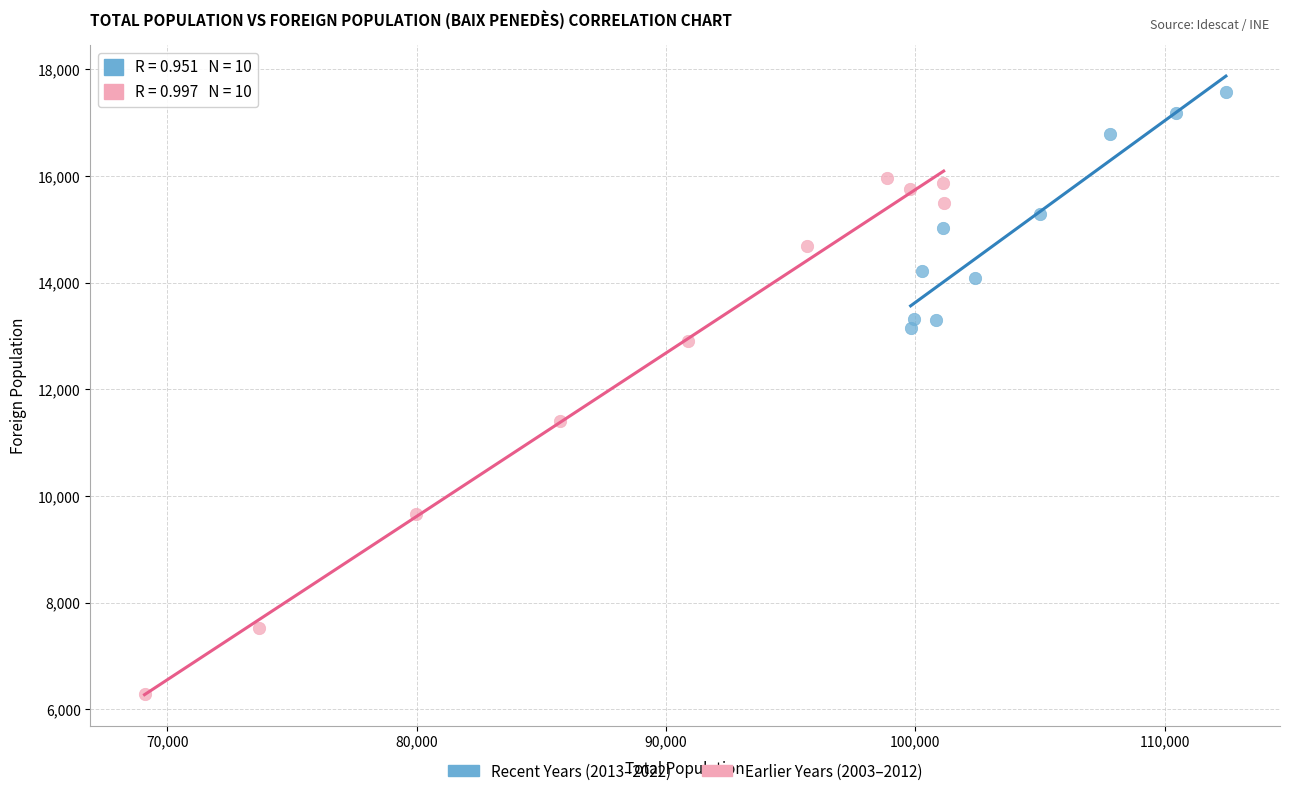

Which series contains the highest Y value?

Recent Years (2013–2022)